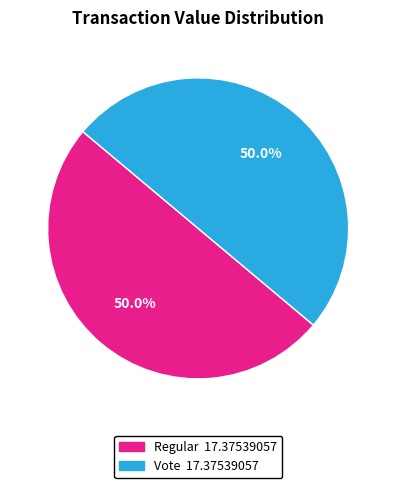

What is the ratio of the value at Vote to the value at Regular?

1.0